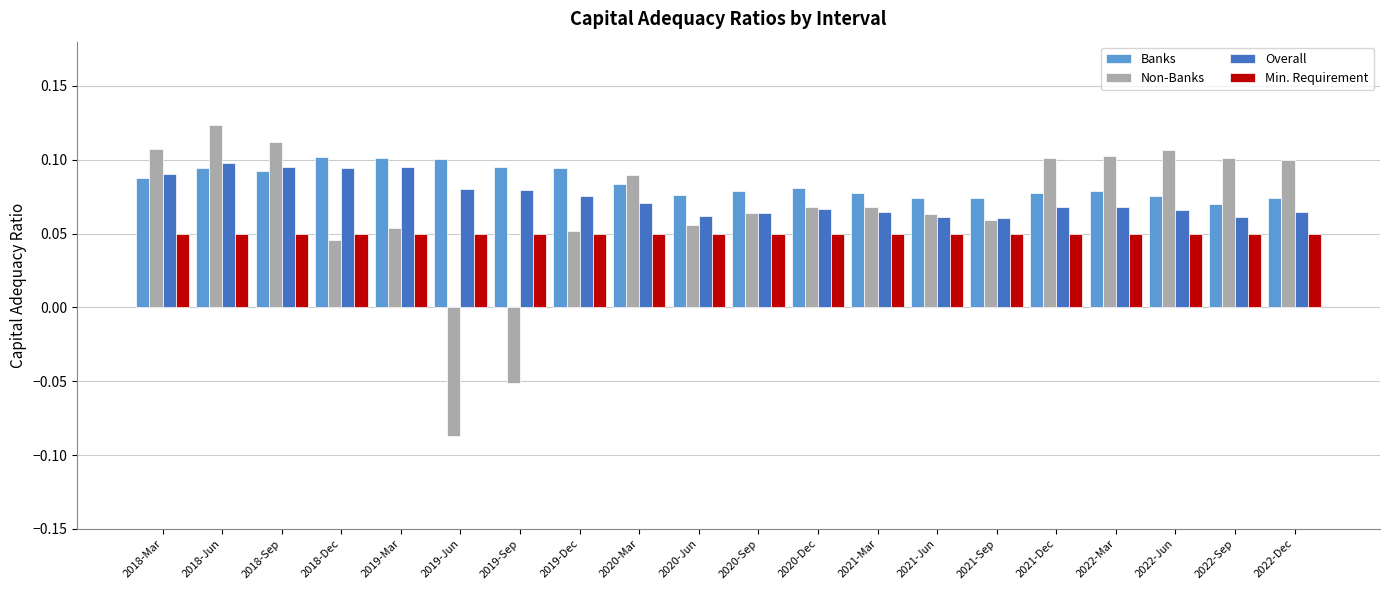

The value of Non-Banks at 2022-Dec is 0.0. True or false?

False